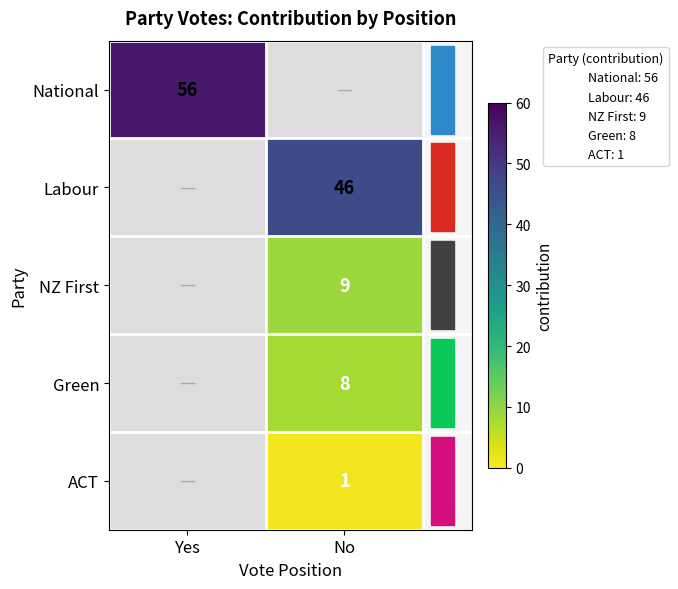

What is the approximate value of Labour at No?

46.0